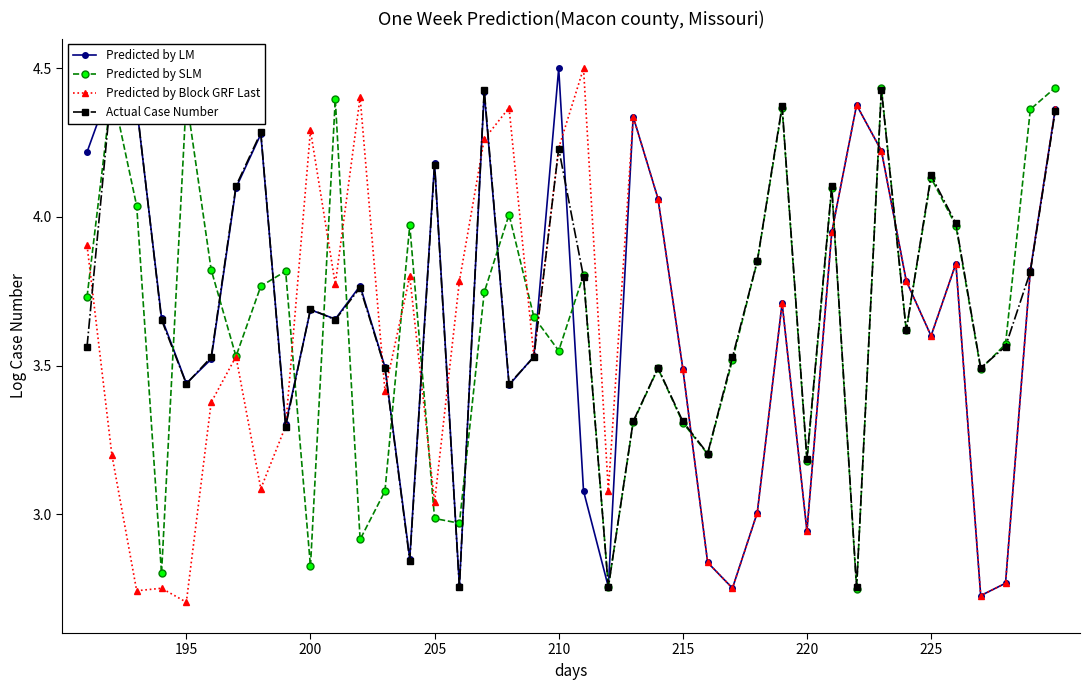

Which category has the highest value in the Predicted by LM series?

210